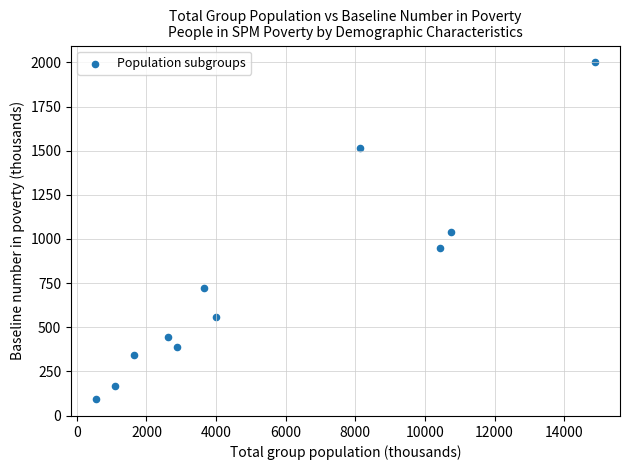

What is the range of X values (max minus min)?

14336.2